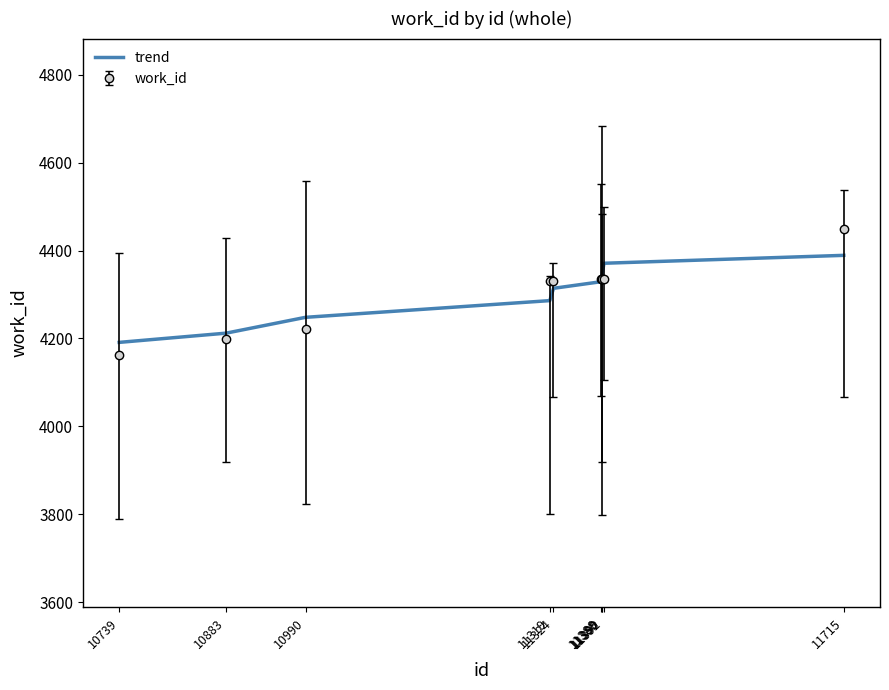

Which series has the widest spread of values?

work_id